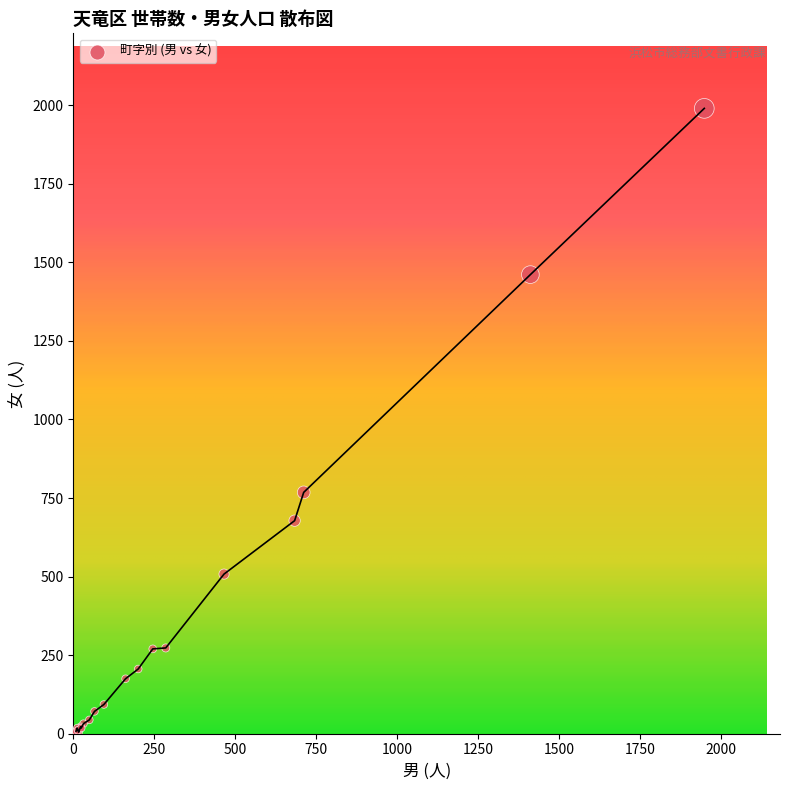

What Y value in the scatter plot is closest to 997?

768